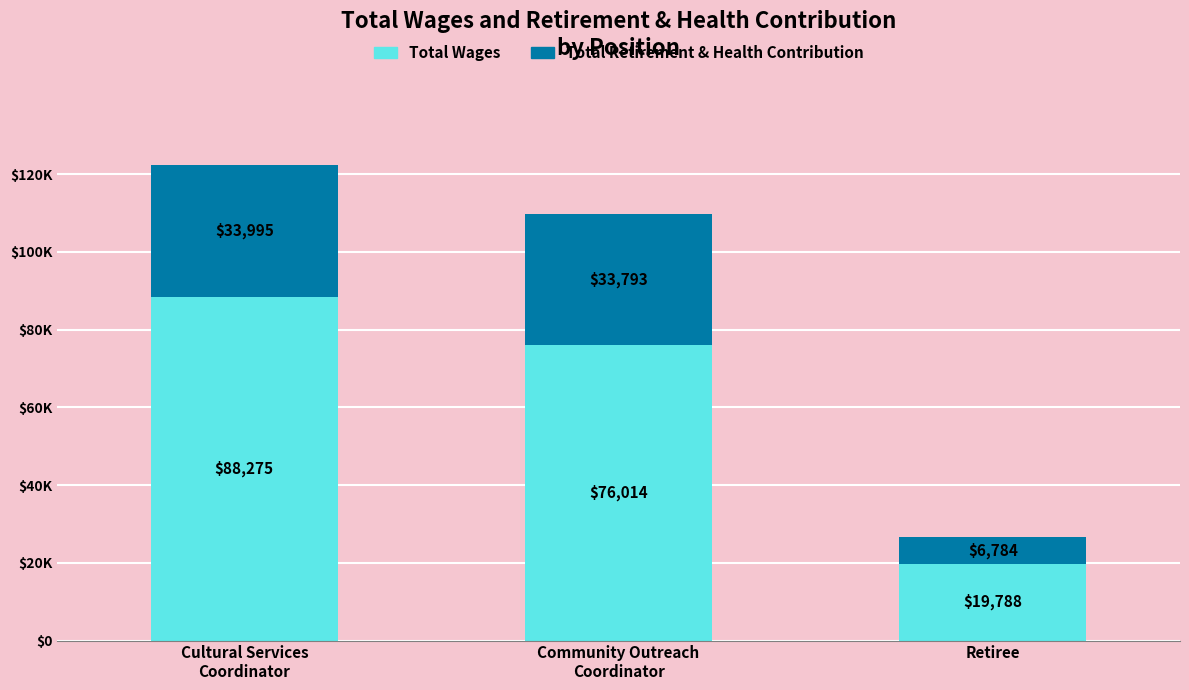

What is the approximate value of Total Retirement & Health Contribution at Cultural Services
Coordinator, to the nearest 50?

34000